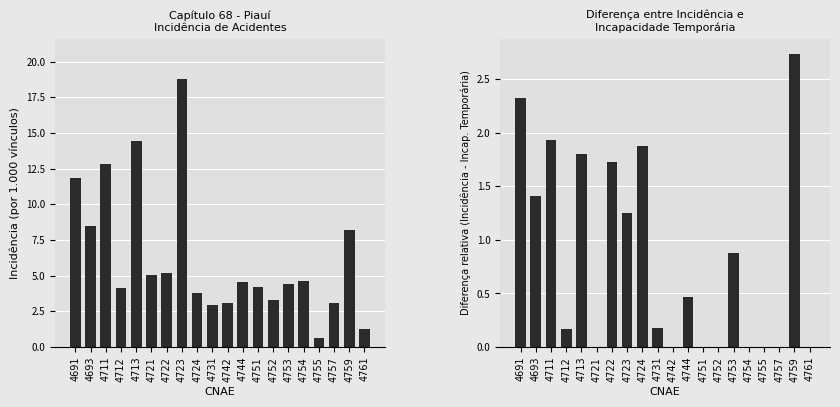

True or false: Incidência (por 1.000 vínculos) has a value of 2.3 at 4751.

False